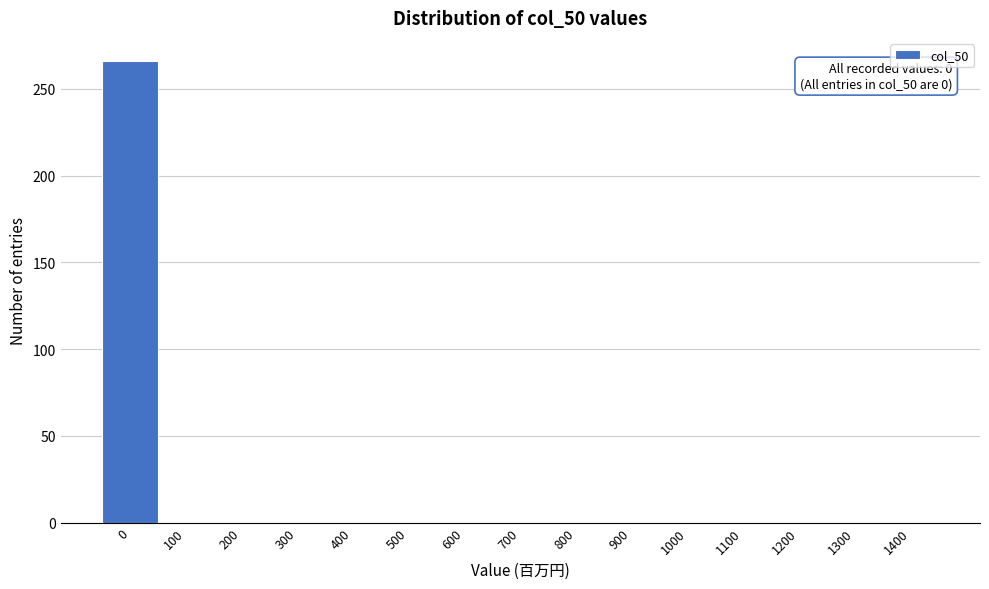

Reading right to left, what are all the values shown in this chart?

1400=0	1300=0	1200=0	1100=0	1000=0	900=0	800=0	700=0	600=0	500=0	400=0	300=0	200=0	100=0	0=266